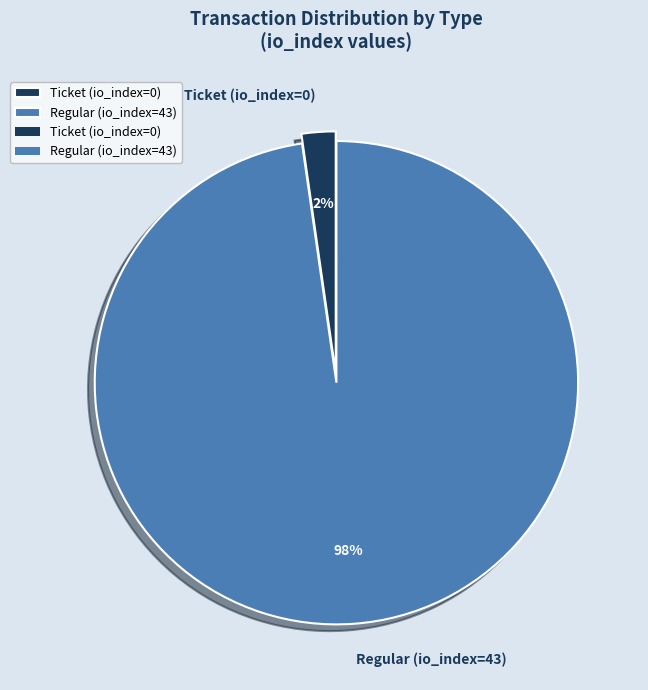

To the nearest percent, what is the average slice percentage?

50%